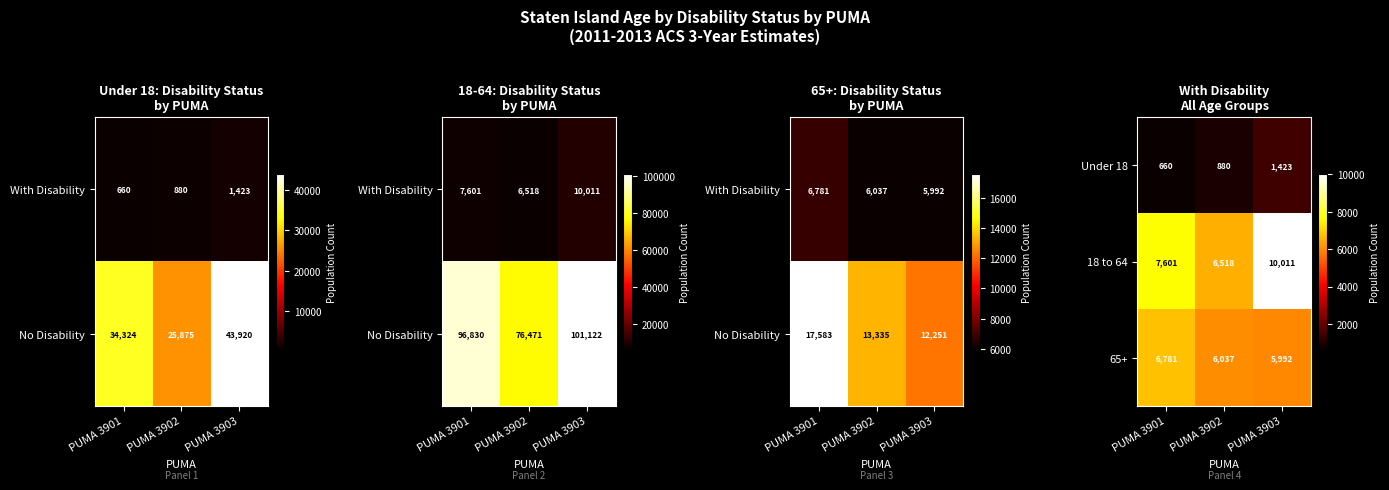

Count the Under 18 values in the range 660 to 1423.

3